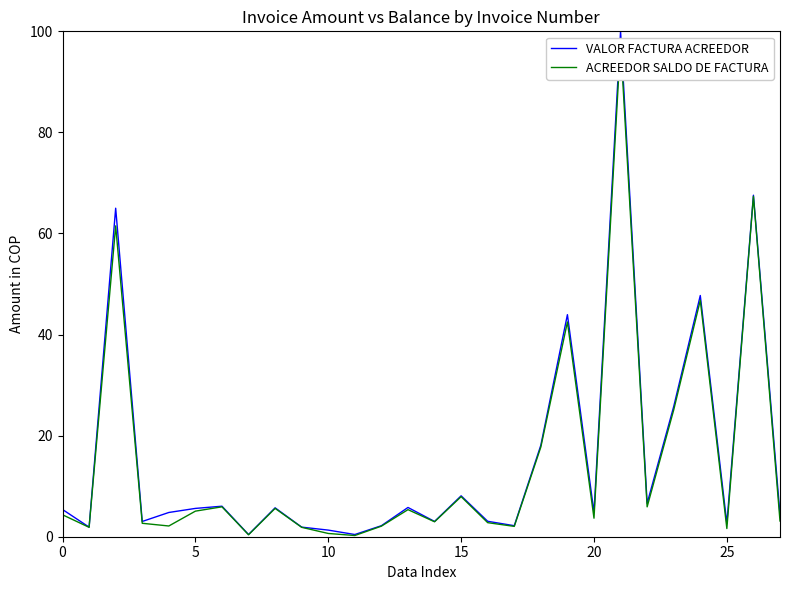

At 25, list the series in order from smallest to largest.

ACREEDOR SALDO DE FACTURA, VALOR FACTURA ACREEDOR